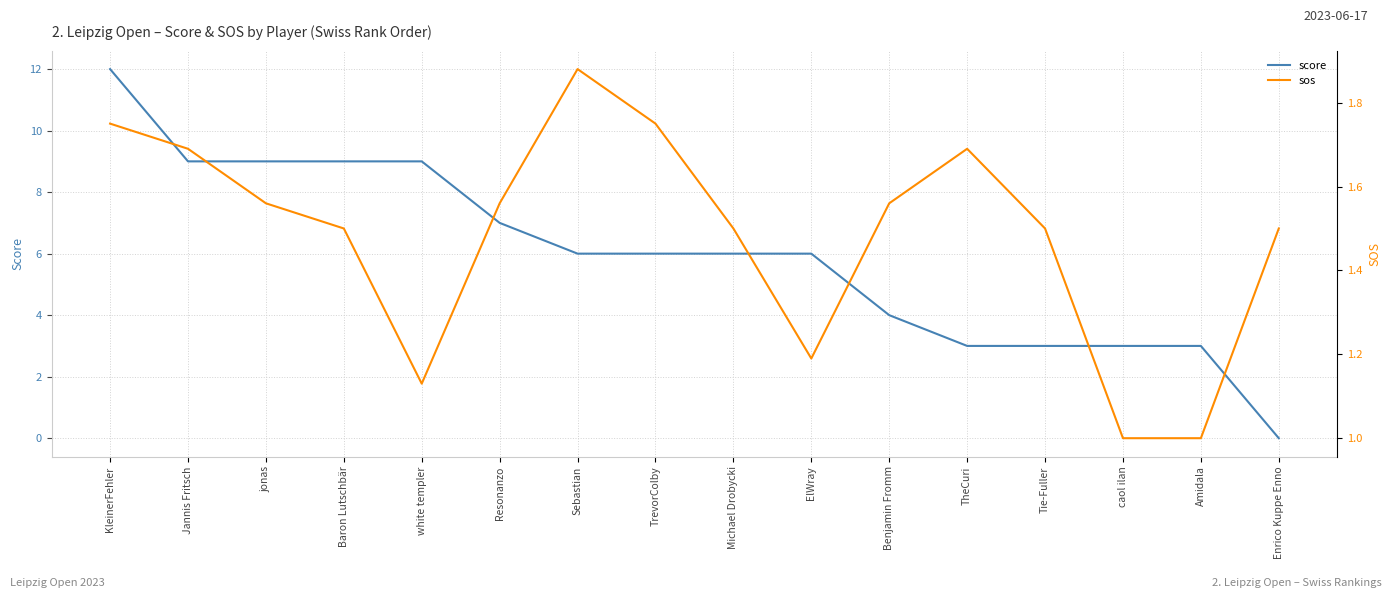

What position from the left is Resonanzo?

6